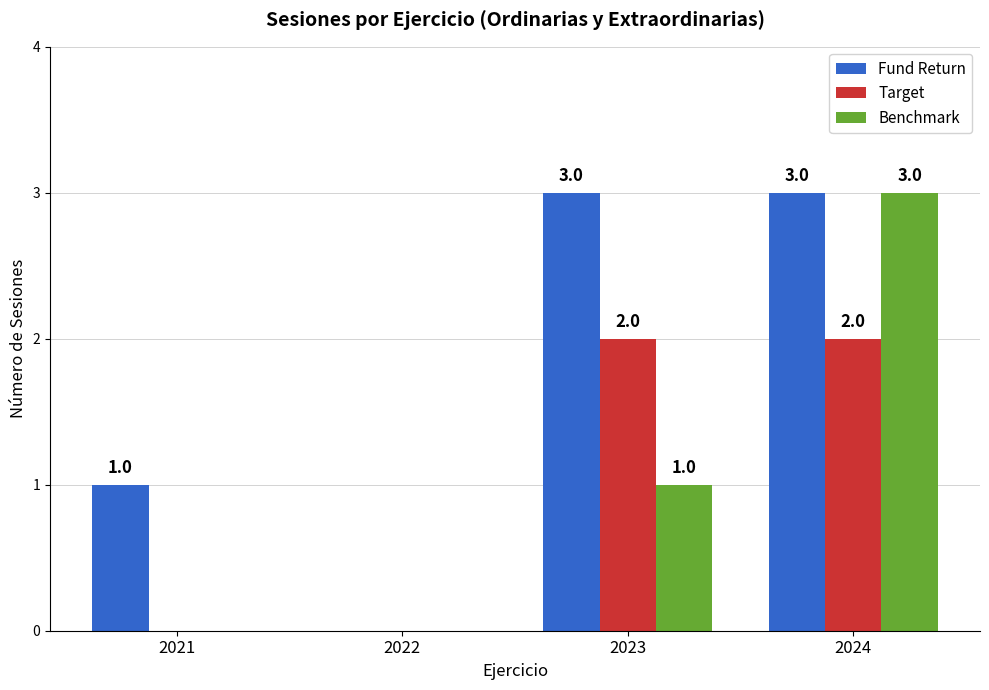

How many values in Fund Return are above zero?

3